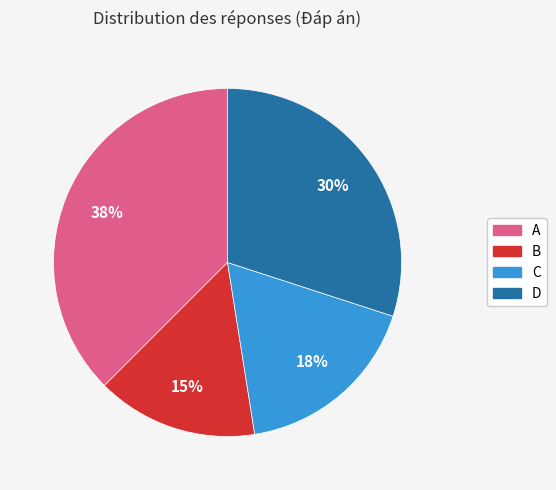

To the nearest percent, what percentage of the pie is C?

18%